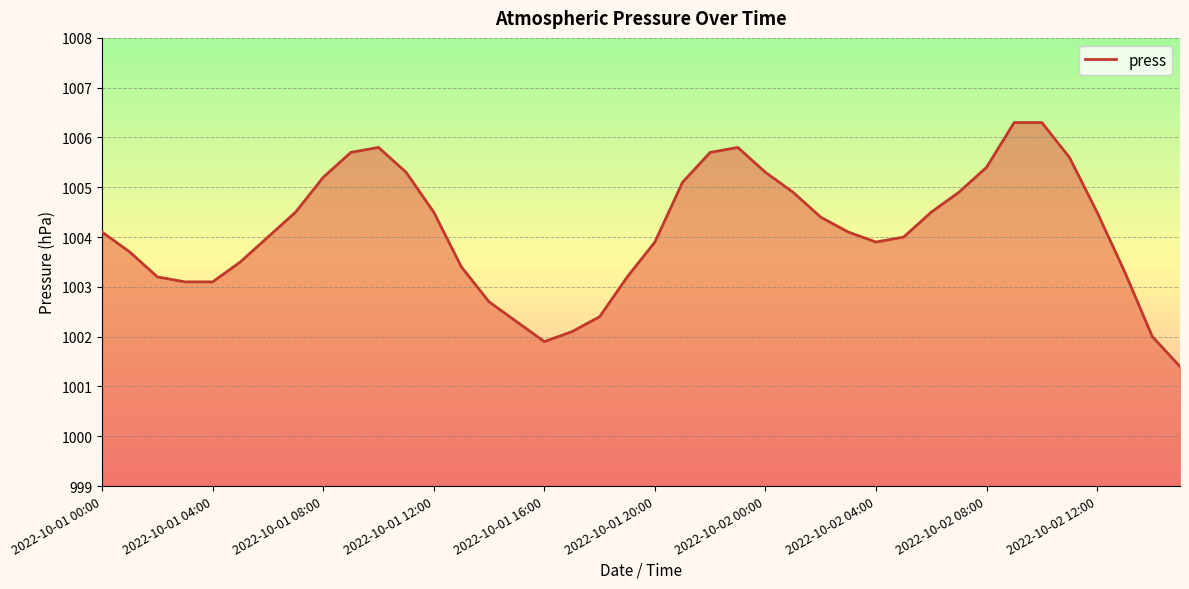

What is the greatest value displayed?

1006.3